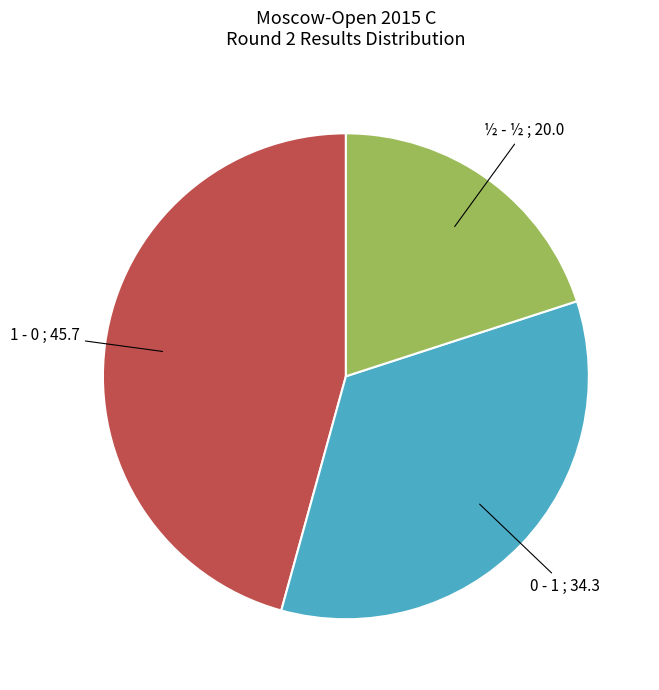

Is there a majority slice in this chart?

No